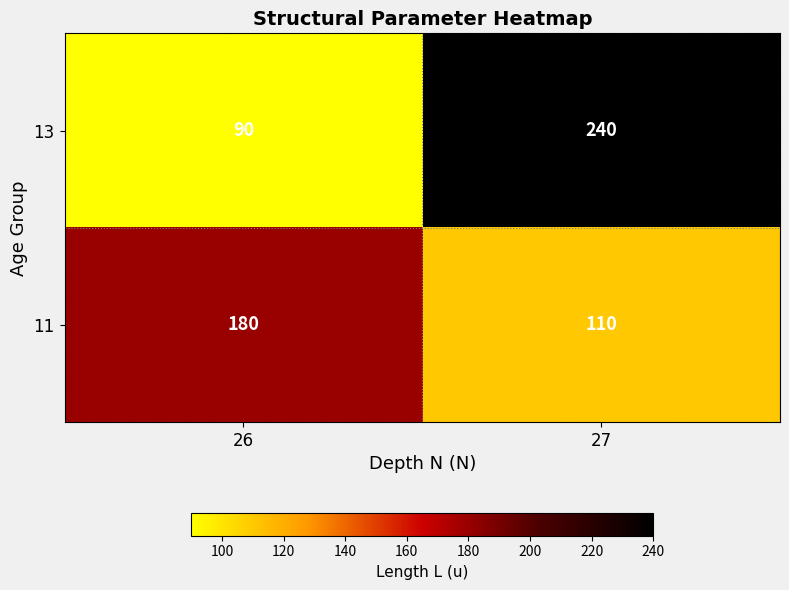

What is the difference between the maximum and minimum values in the 13 series?

150